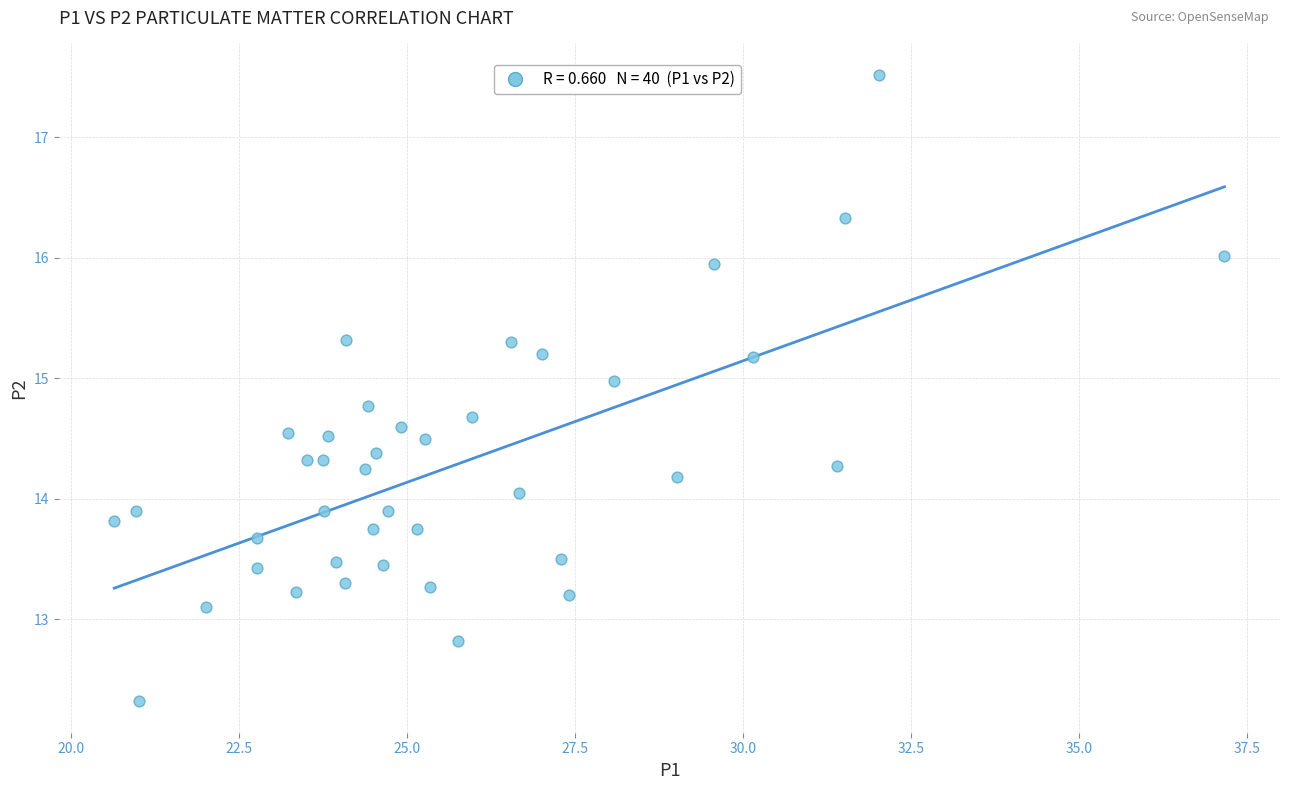

What is the range of X values (max minus min)?

16.5